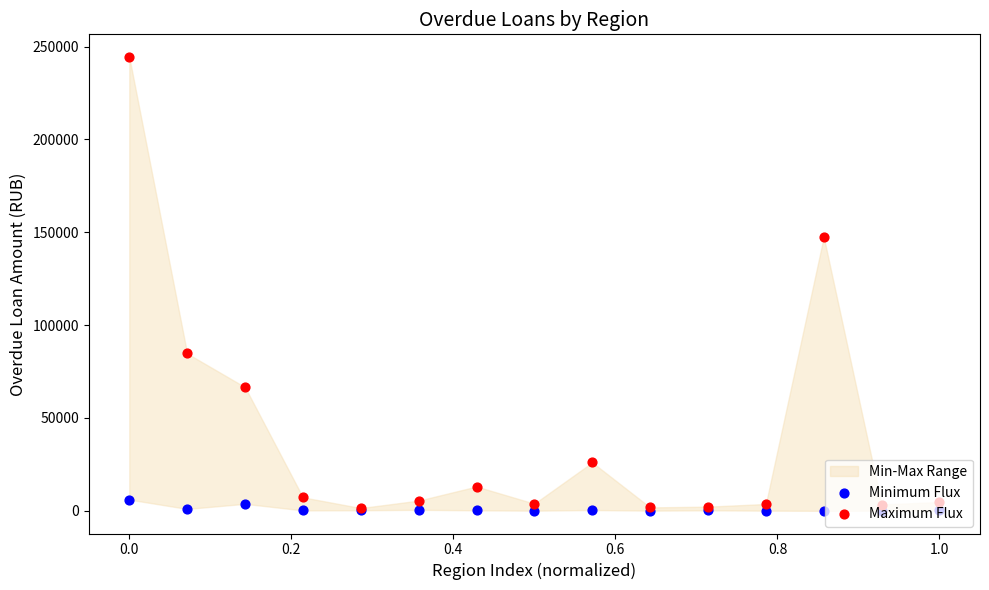

Is the value of Maximum Flux at 10 greater than the value of Minimum Flux at 8?

Yes